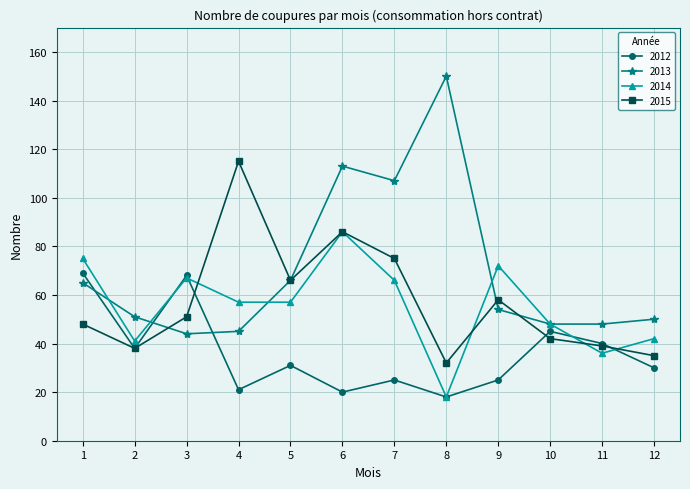

True or false: 2012 and 2013 intersect in this chart.

True